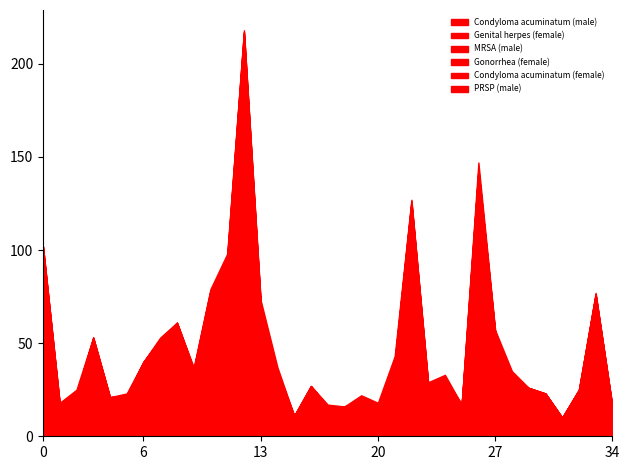

How many values in the Condyloma acuminatum (male) series exceed 4?

16